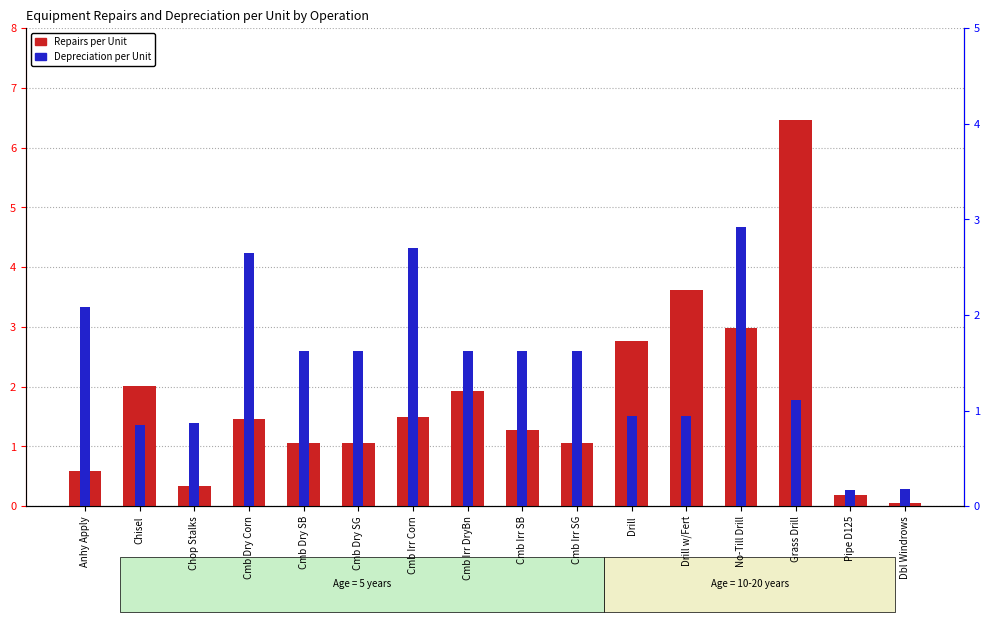

What is the label of the 15th bar from the right?

Chisel